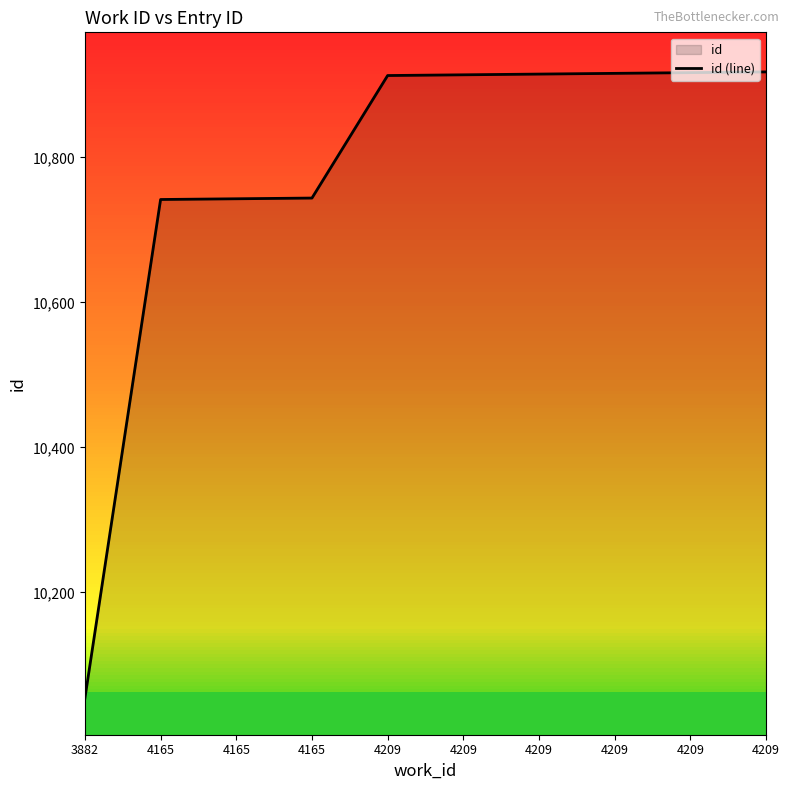

What value does the data have at 4165?

10742